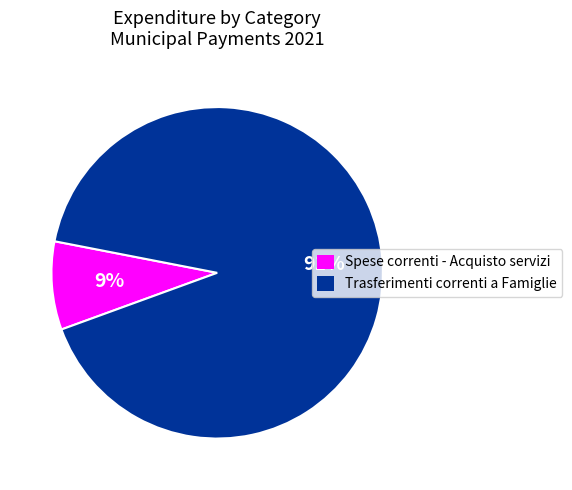

Is there any slice that represents more than half of the pie?

Yes